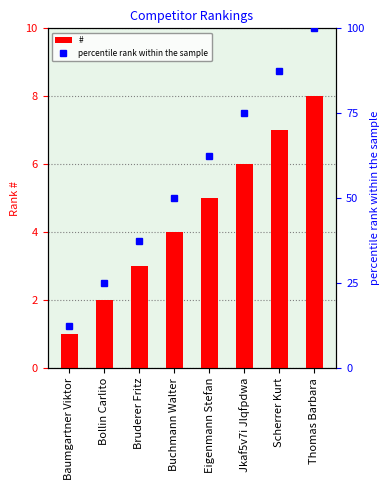

Between Buchmann Walter and Bollin Carlito, which is larger?

Buchmann Walter